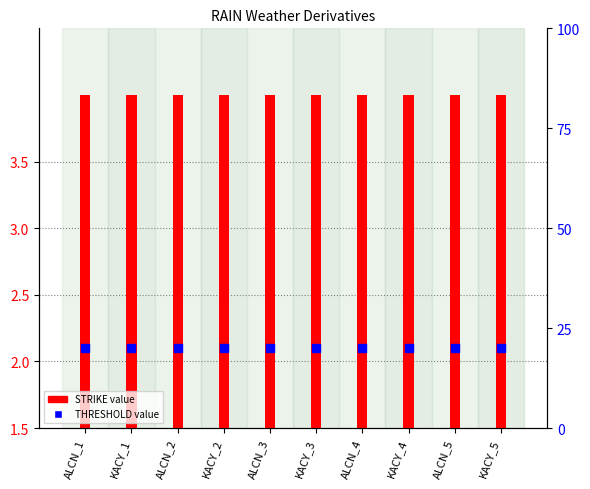

Which series reaches the minimum Y coordinate?

THRESHOLD value